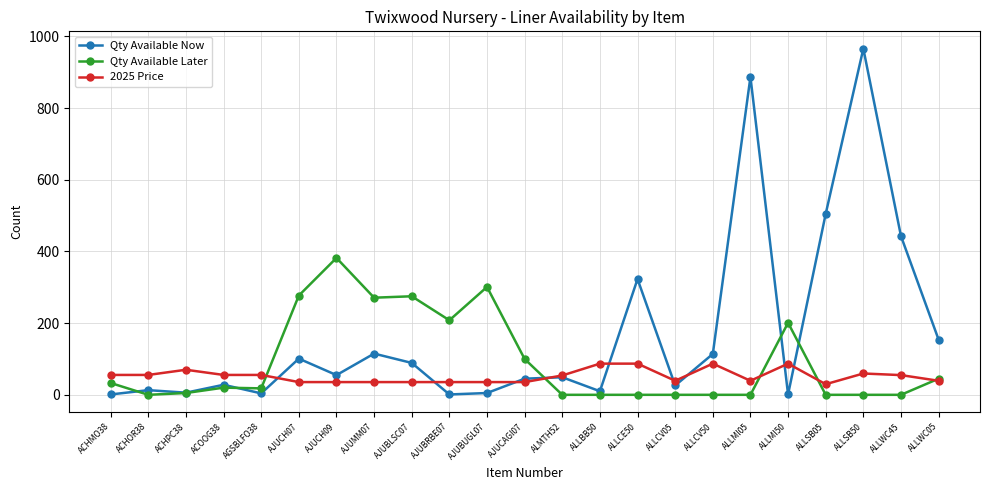

What is the difference between the highest and lowest values at AJUCAGI07?

64.5